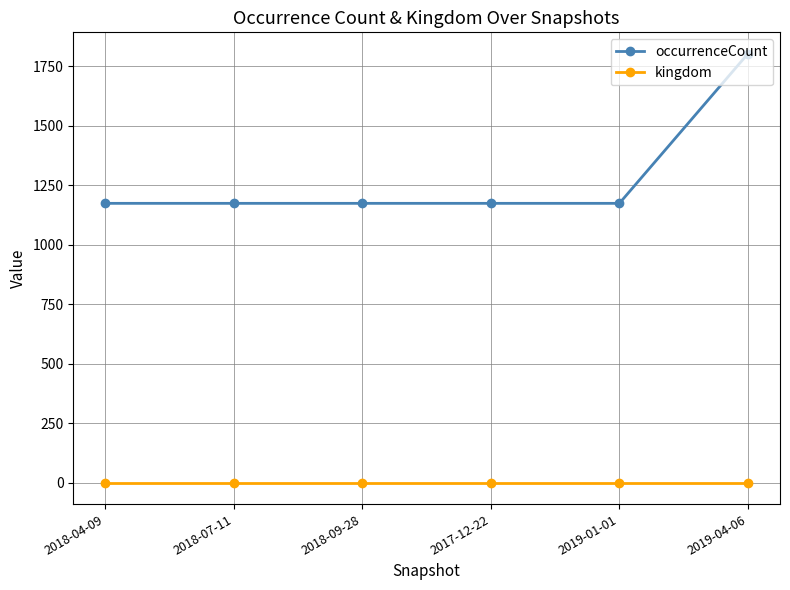

Reading right to left, what are all the values shown in this chart?

occurrenceCount: 2019-04-06=1802	2019-01-01=1174	2017-12-22=1174	2018-09-28=1174	2018-07-11=1174	2018-04-09=1174
kingdom: 2019-04-06=1	2019-01-01=1	2017-12-22=1	2018-09-28=1	2018-07-11=1	2018-04-09=1